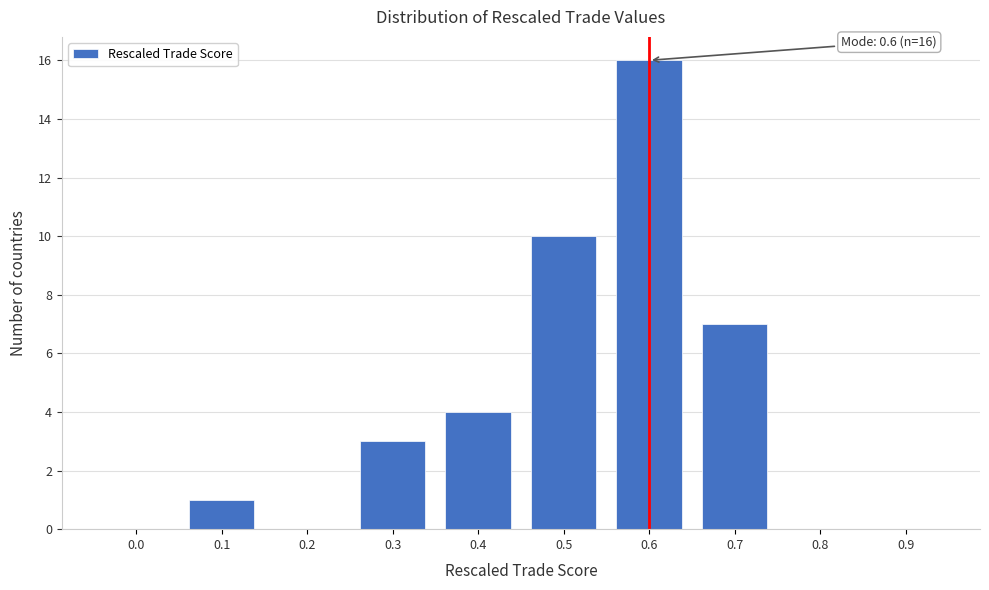

Reading left to right, transcribe all the data shown in this chart.

0.0=0	0.1=1	0.2=0	0.3=3	0.4=4	0.5=10	0.6=16	0.7=7	0.8=0	0.9=0